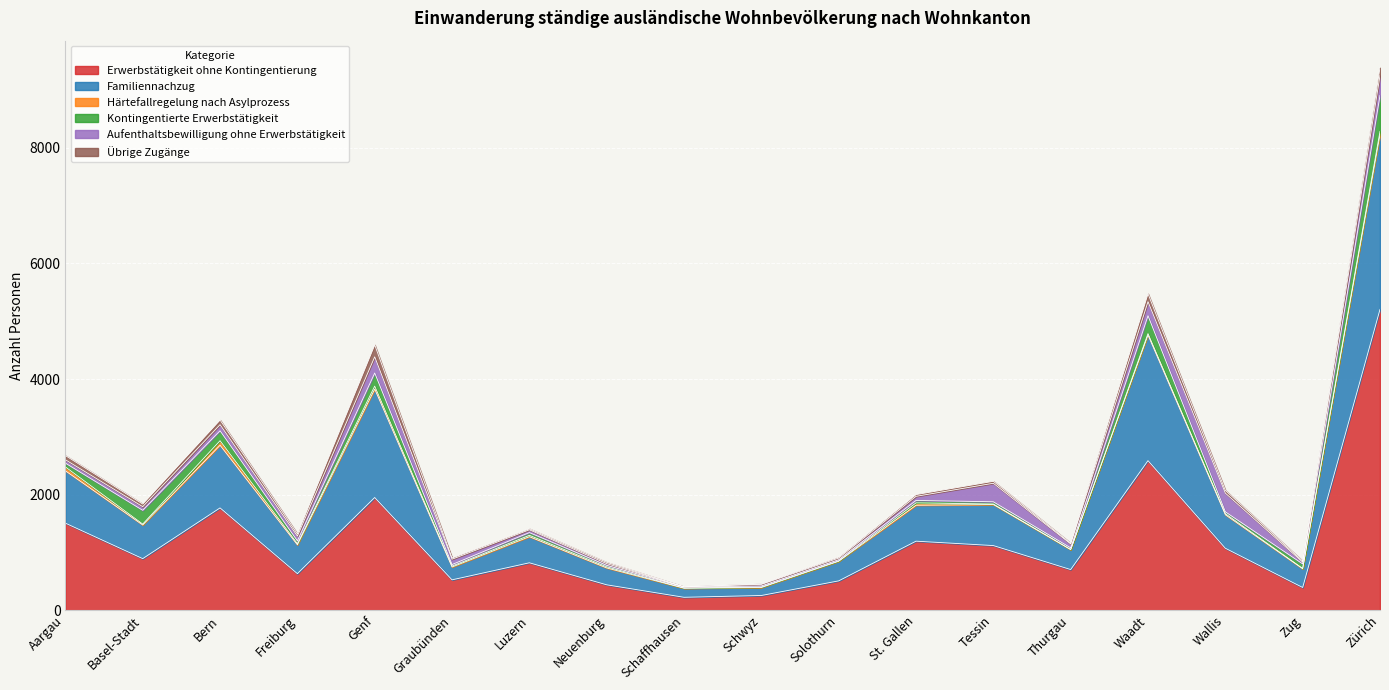

What is the highest value of the Übrige Zugänge series?

206